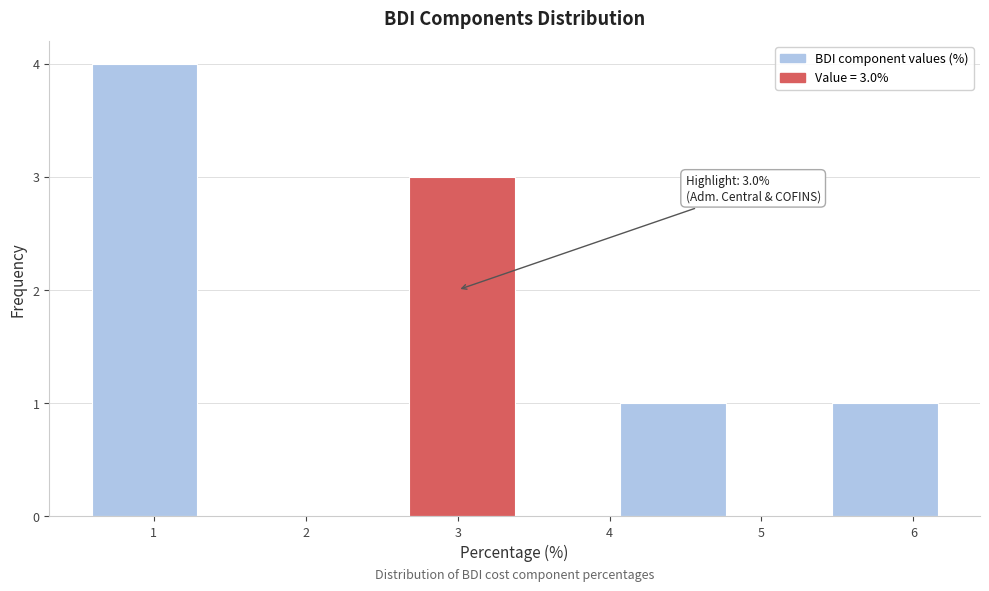

Over which range of the x-axis is the bar tallest?

0.6 to 1.3